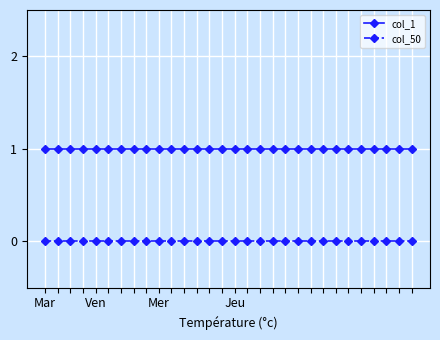

How many categories are shown in the chart?

30